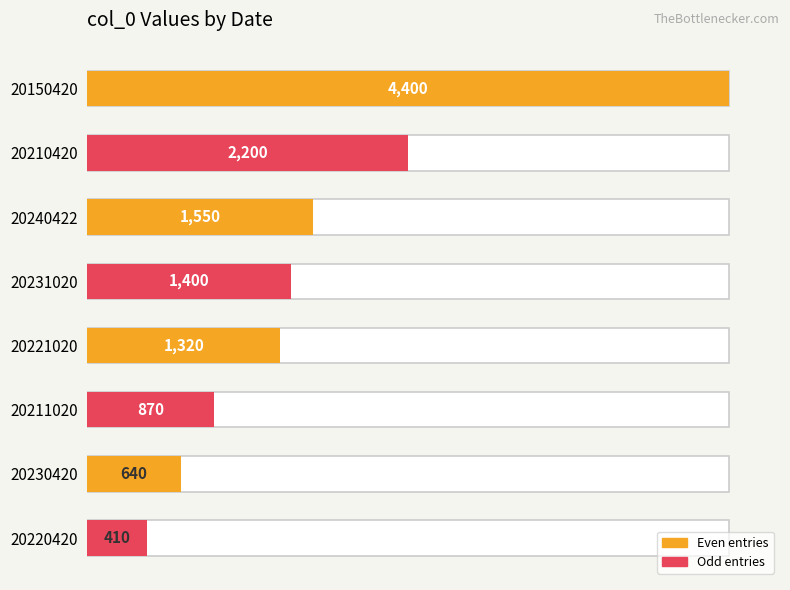

What is the difference between the maximum and minimum values?

3990